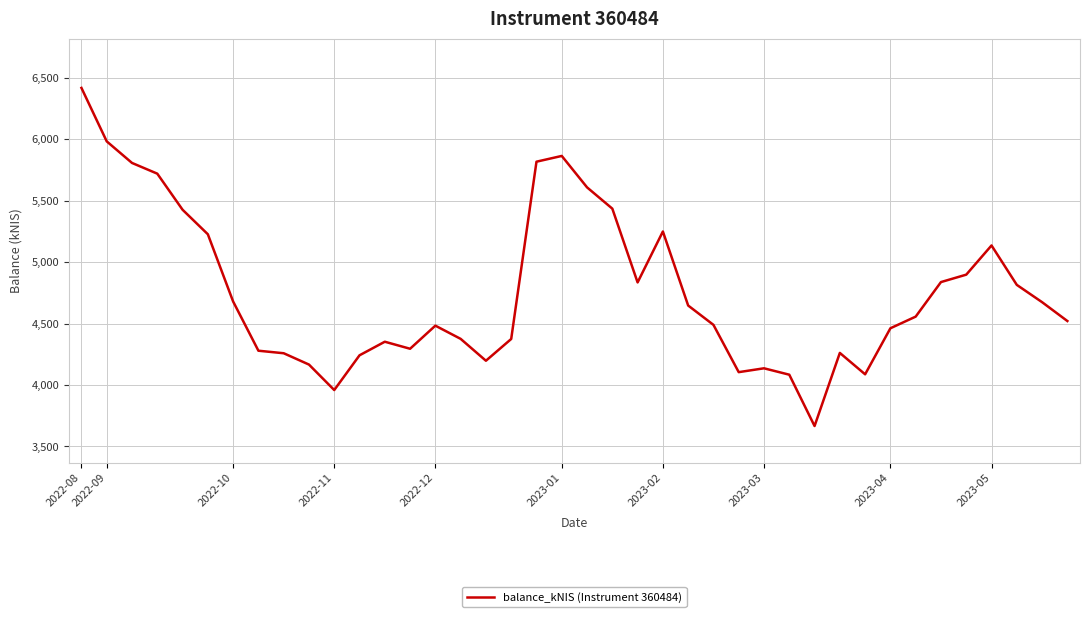

What is the greatest value displayed?

6418.5